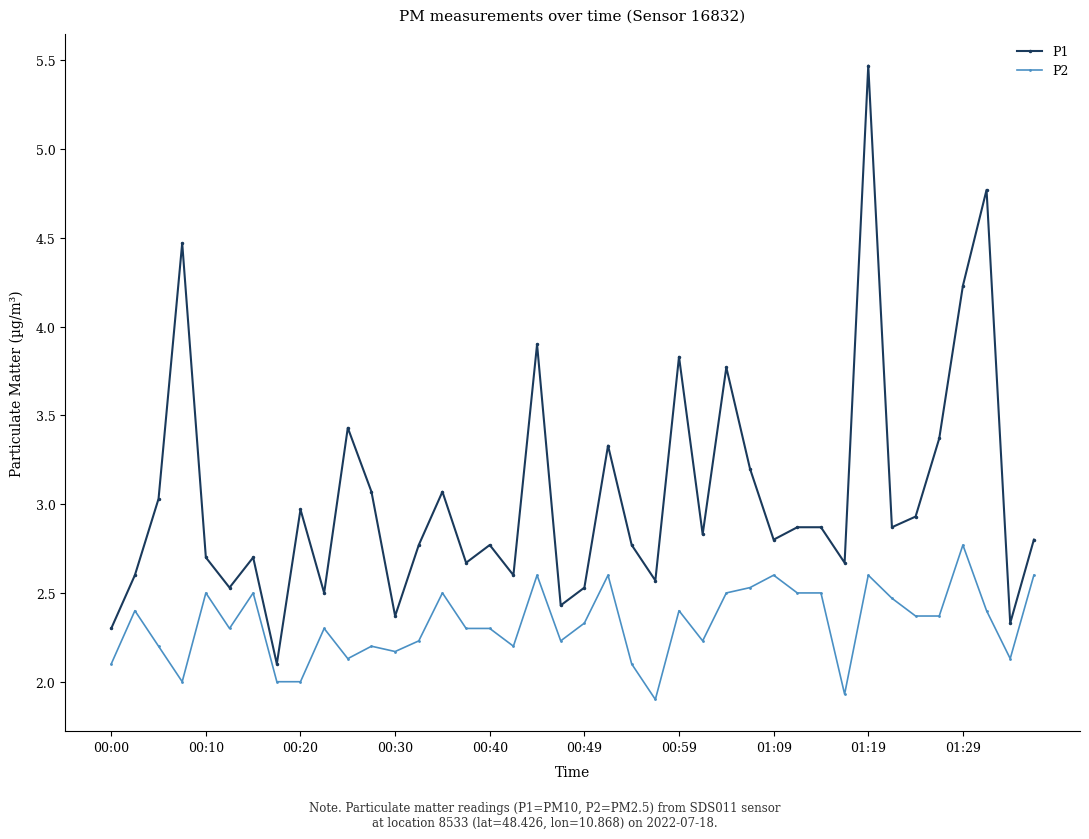

True or false: P1 and P2 cross at least once.

False